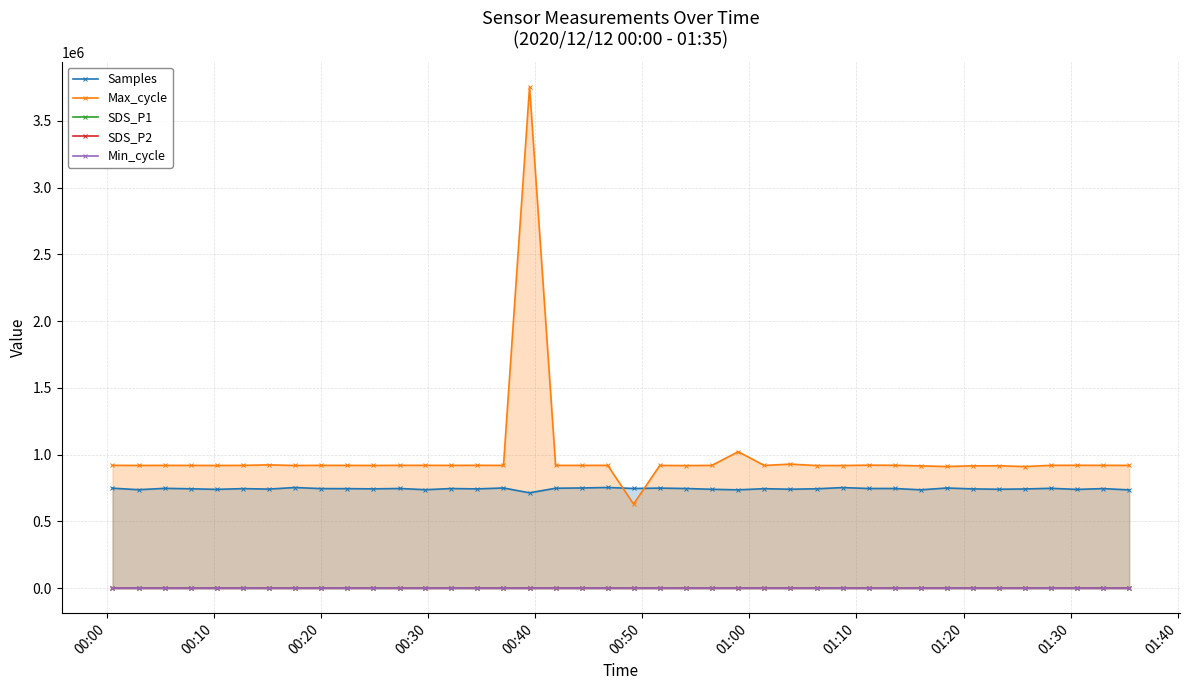

What is the value of the Max_cycle point at the 39th from the left?

919528.0